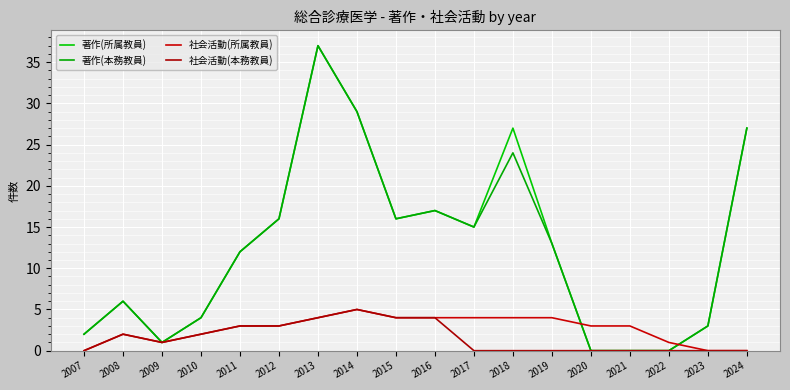

What is the difference between the 社会活動(本務教員) values at 2014 and 2007?

5